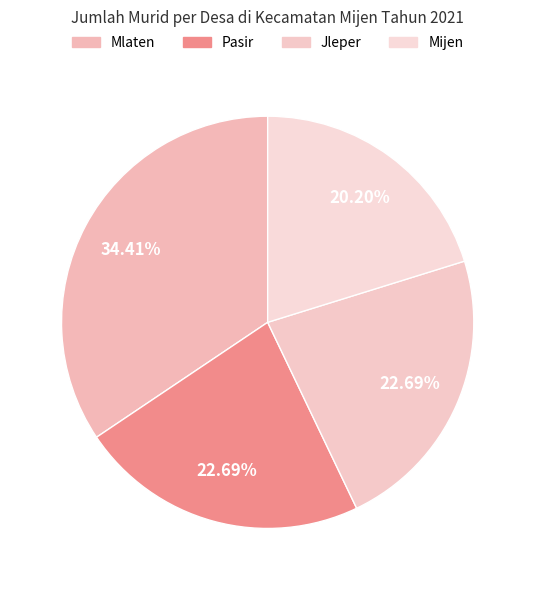

Count the number of slices in the pie.

4